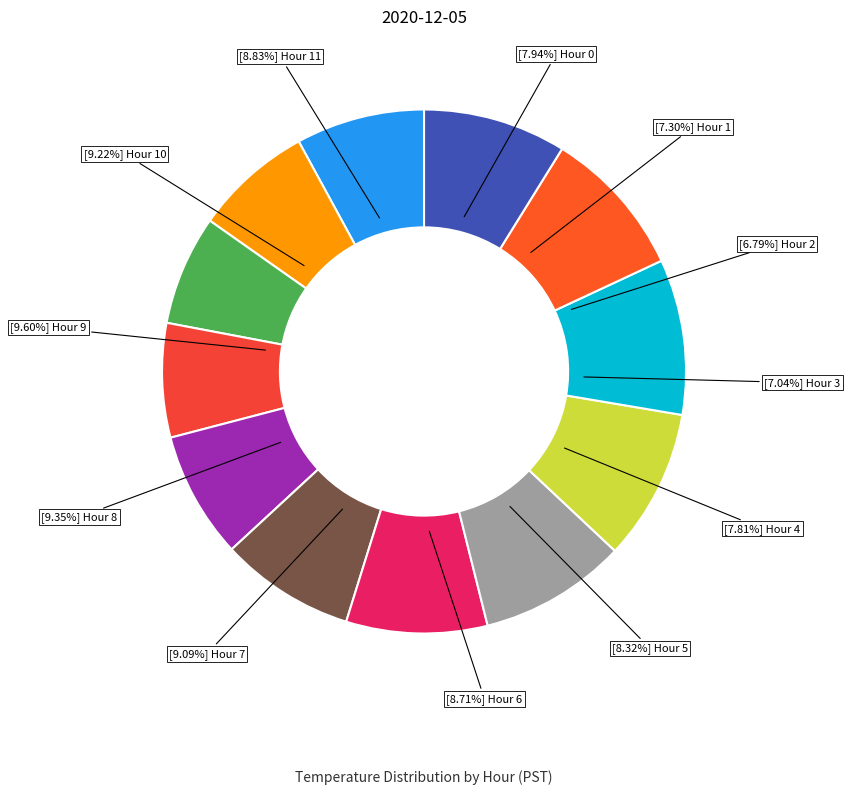

What is the ratio of the value at Hour 7 to the value at Hour 4?

1.2